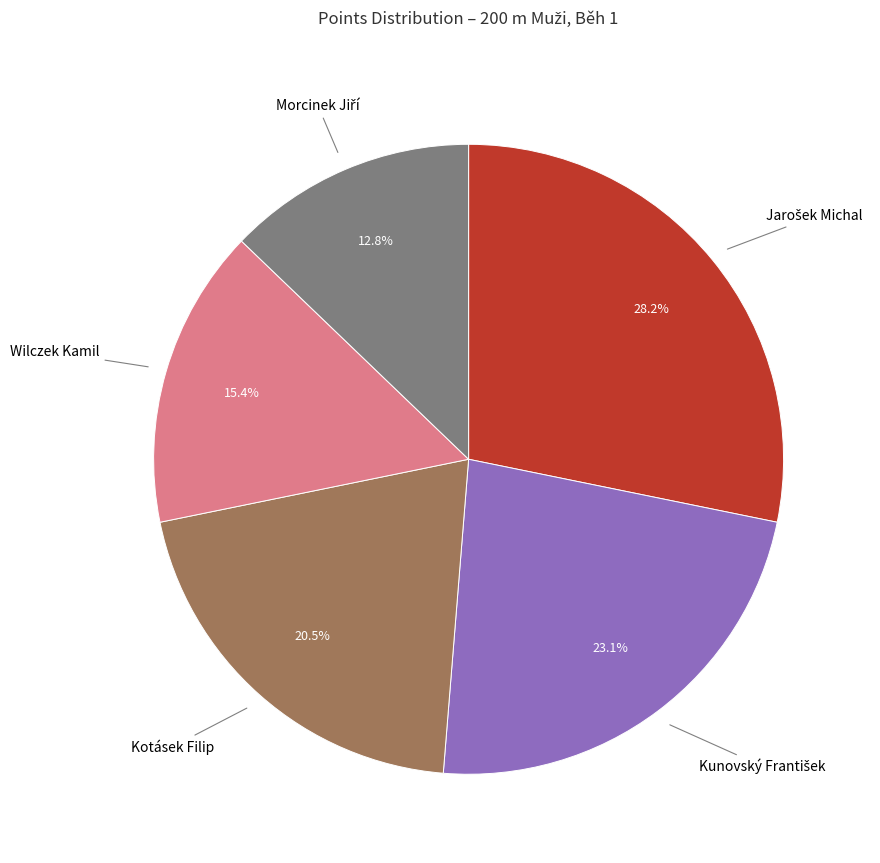

Does any single category account for the majority?

No